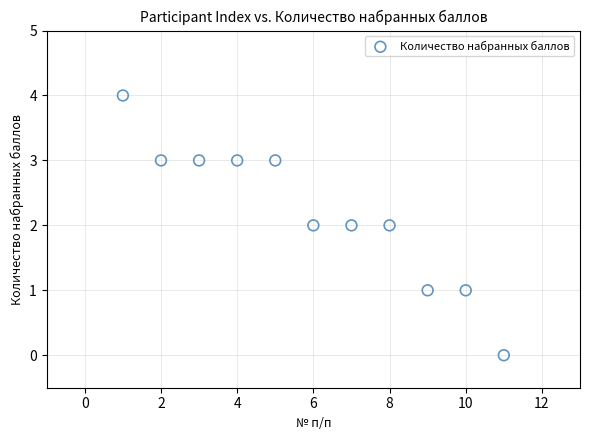

What is the range of Y values (max minus min)?

4